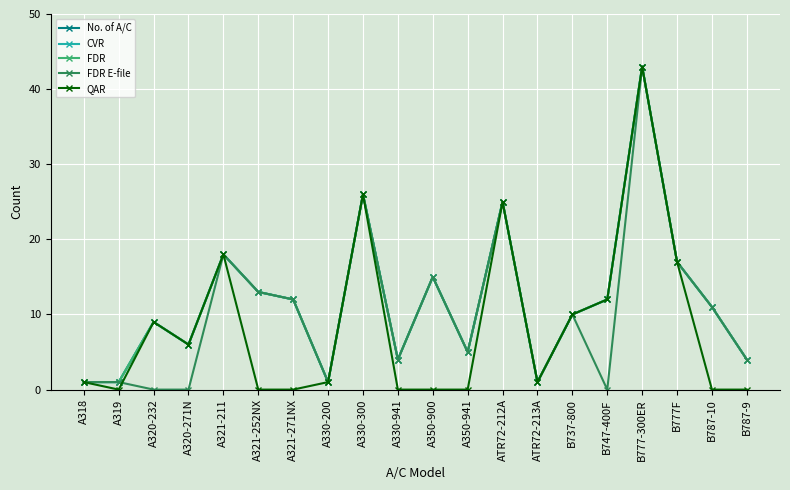

Rank the categories by FDR E-file value from highest to lowest.

B777-300ER, A330-300, ATR72-212A, A321-211, B777F, A350-900, A321-252NX, A321-271NX, B787-10, B737-800, A350-941, A330-941, B787-9, A318, A319, A330-200, ATR72-213A, A320-232, A320-271N, B747-400F